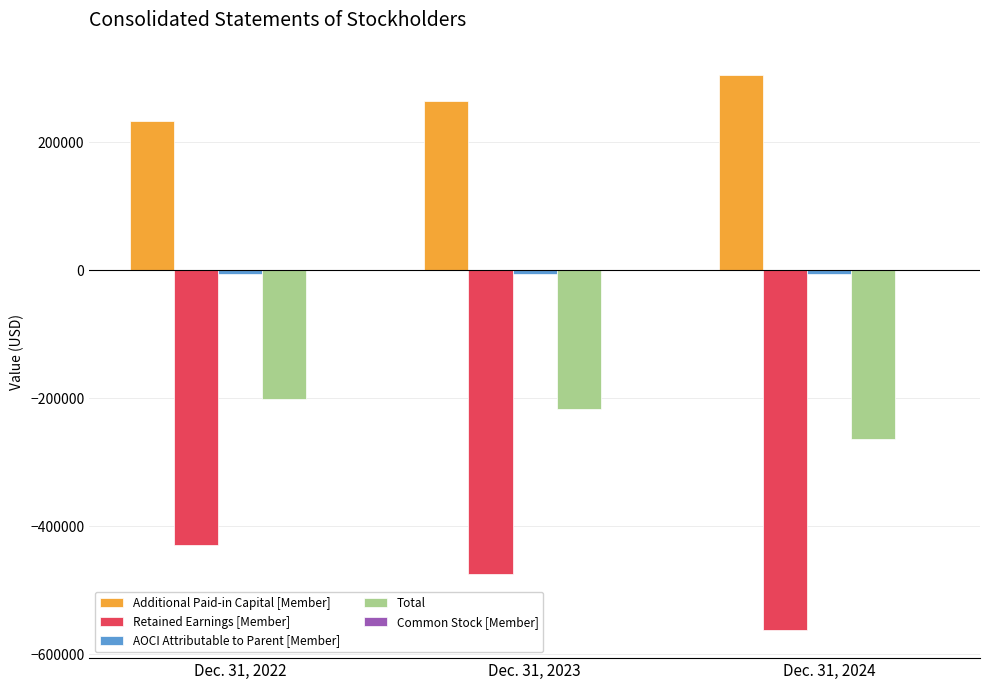

The Total series shows -341813 at Dec. 31, 2023. True or false?

False